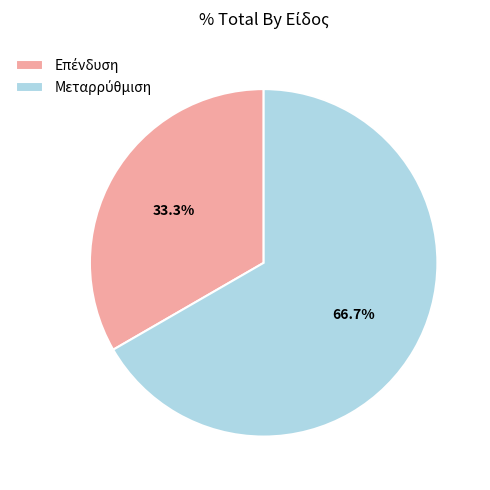

Is there a majority slice in this chart?

Yes